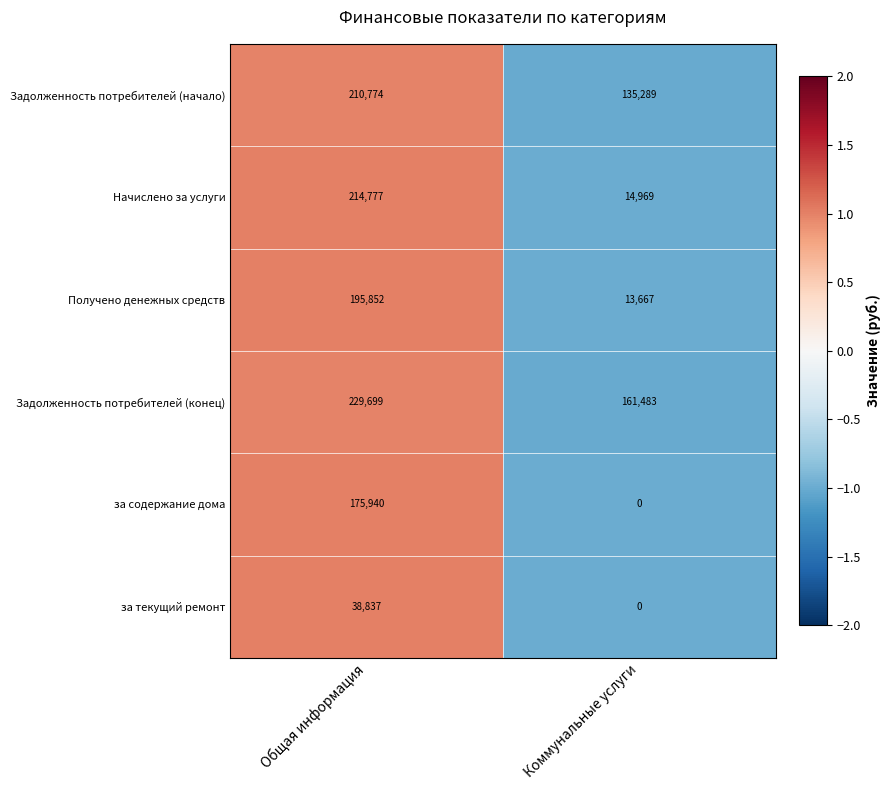

Rank the series by their maximum value, from highest to lowest.

Задолженность потребителей (конец), Начислено за услуги, Задолженность потребителей (начало), Получено денежных средств, за содержание дома, за текущий ремонт